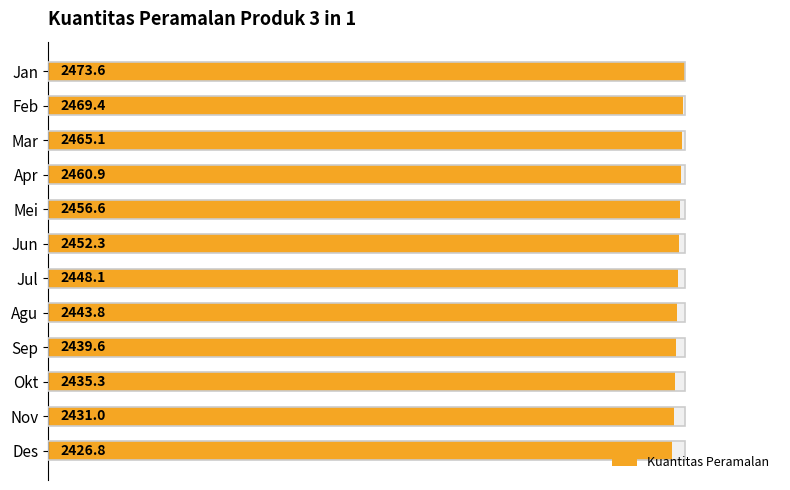

What is the ratio of the value at Sep to the value at Jan?

1.0